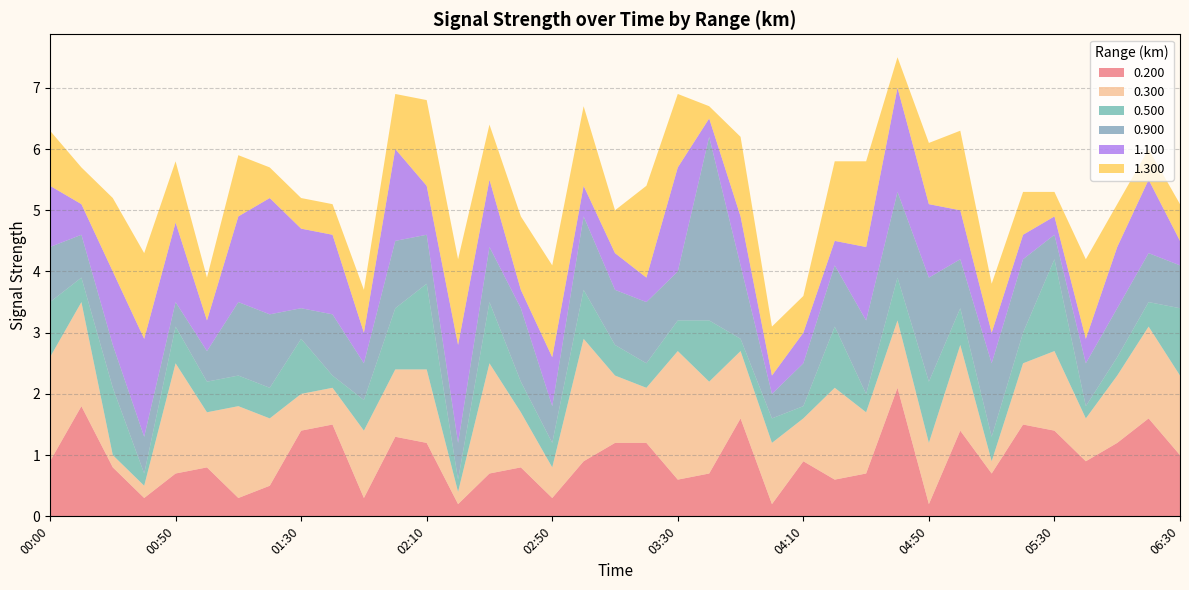

Reading left to right, transcribe all the data shown in this chart.

0.200: 0.9	1.8	0.8	0.3	0.7	0.8	0.3	0.5	1.4	1.5	0.3	1.3	1.2	0.2	0.7	0.8	0.3	0.9	1.2	1.2	0.6	0.7	1.6	0.2	0.9	0.6	0.7	2.1	0.2	1.4	0.7	1.5	1.4	0.9	1.2	1.6	1.0
0.300: 1.7	1.7	0.2	0.2	1.8	0.9	1.5	1.1	0.6	0.6	1.1	1.1	1.2	0.2	1.8	0.9	0.5	2.0	1.1	0.9	2.1	1.5	1.1	1.0	0.7	1.5	1.0	1.1	1.0	1.4	0.2	1.0	1.3	0.7	1.1	1.5	1.3
0.500: 0.9	0.4	1.1	0.2	0.6	0.5	0.5	0.5	0.9	0.2	0.5	1.0	1.4	0.2	1.0	0.5	0.4	0.8	0.5	0.4	0.5	1.0	0.2	0.4	0.2	1.0	0.3	0.7	1.0	0.6	0.4	0.5	1.5	0.2	0.3	0.4	1.1
0.900: 0.9	0.7	0.7	0.6	0.4	0.5	1.2	1.2	0.5	1.0	0.6	1.1	0.8	0.6	0.9	1.2	0.6	1.2	0.9	1.0	0.8	3.0	1.2	0.4	0.7	1.0	1.2	1.4	1.7	0.8	1.2	1.2	0.4	0.7	0.8	0.8	0.7
1.100: 1.0	0.5	1.2	1.6	1.3	0.5	1.4	1.9	1.3	1.3	0.5	1.5	0.8	1.6	1.1	0.3	0.8	0.5	0.6	0.4	1.7	0.3	0.8	0.3	0.5	0.4	1.2	1.7	1.2	0.8	0.5	0.4	0.3	0.4	1.0	1.2	0.4
1.300: 0.9	0.6	1.2	1.4	1.0	0.7	1.0	0.5	0.5	0.5	0.7	0.9	1.4	1.4	0.9	1.2	1.5	1.3	0.7	1.5	1.2	0.2	1.3	0.8	0.6	1.3	1.4	0.5	1.0	1.3	0.8	0.7	0.4	1.3	0.7	0.5	0.6